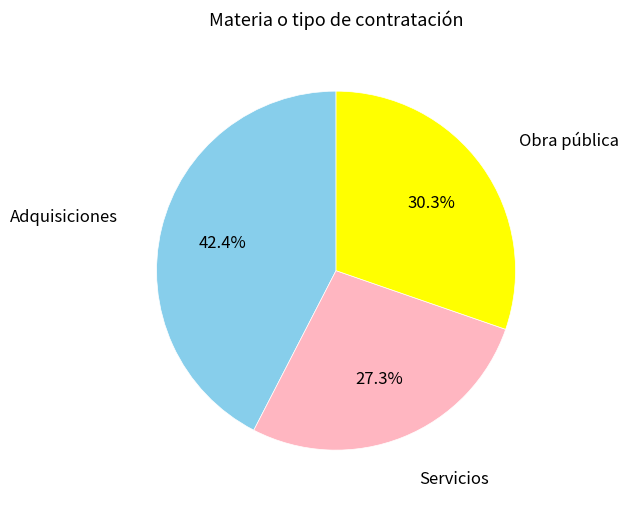

True or false: Servicios accounts for 20% of the total.

False